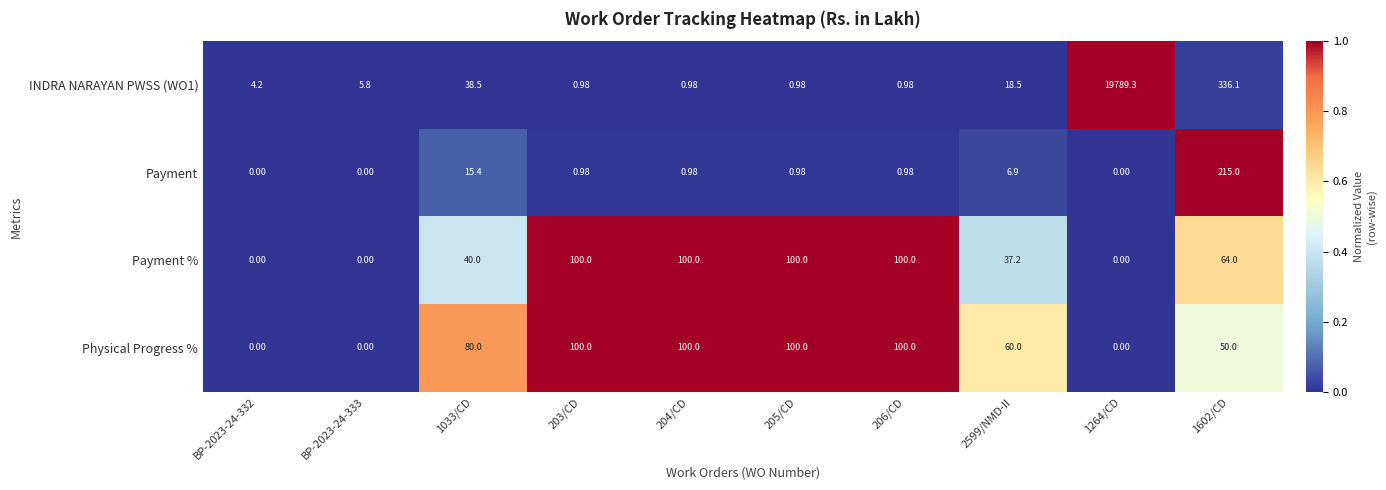

Is the value of Physical Progress % at 2599/NMD-II greater than the value of INDRA NARAYAN PWSS (WO1) at 204/CD?

Yes